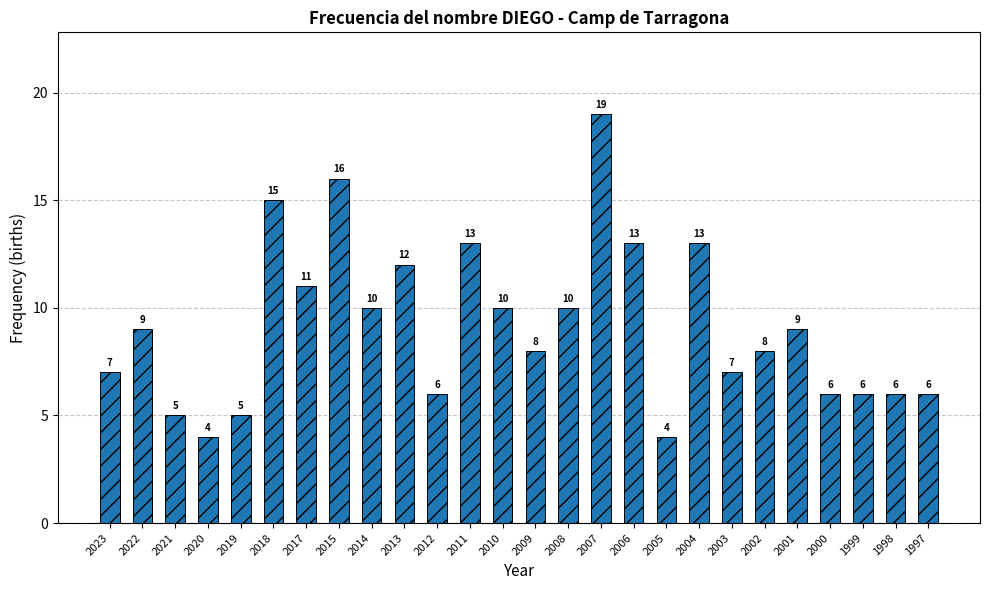

Read the value at 2015, to the nearest 5.

15